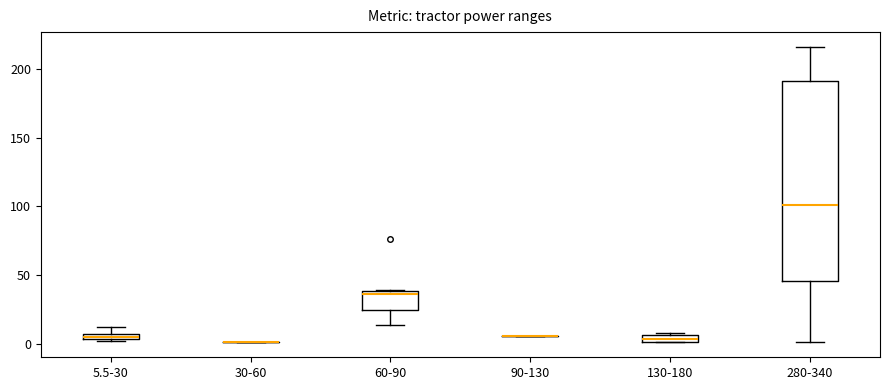

Which box is the tallest, from its lower edge to its upper edge?

280-340